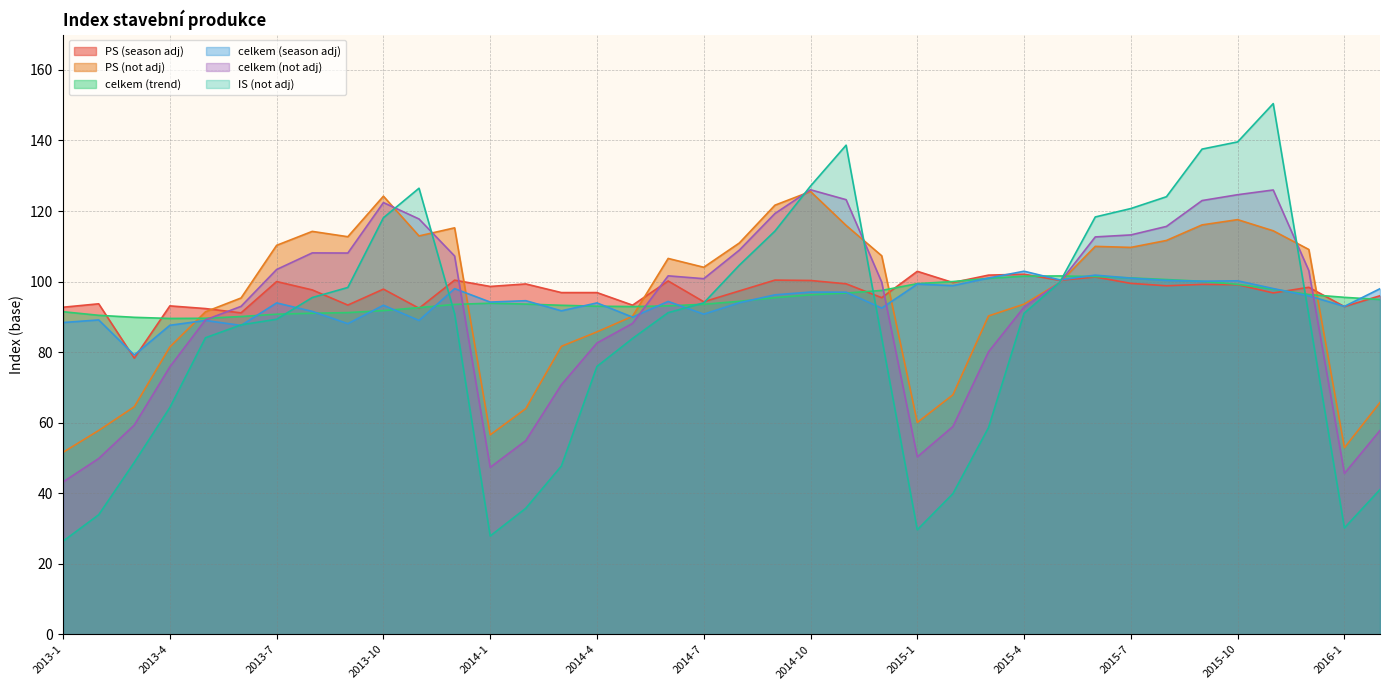

How many data points in PS (not adj) are less than 106?

19